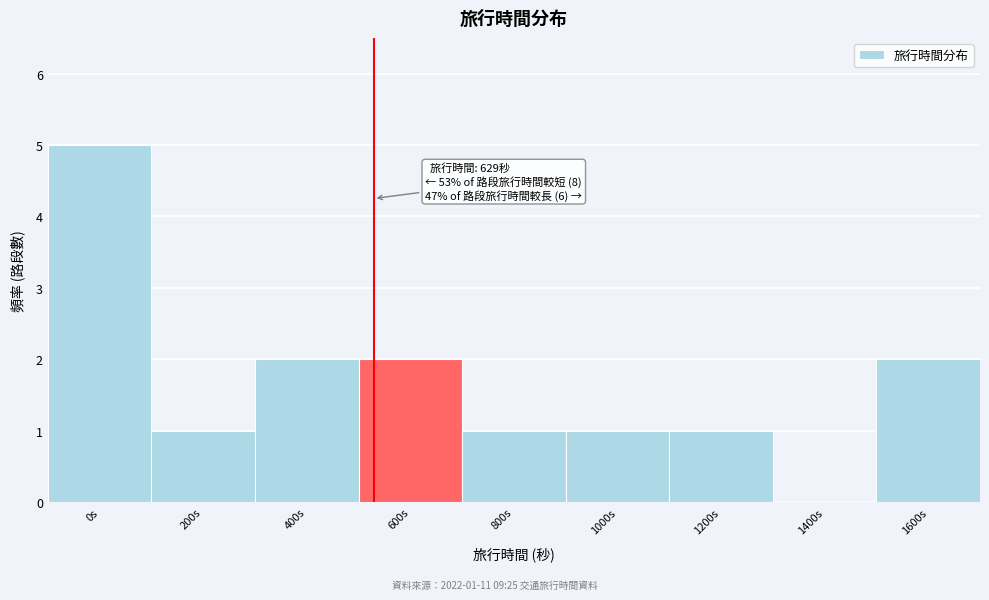

Reading left to right, transcribe all the data shown in this chart.

0s=5	200s=1	400s=2	600s=2	800s=1	1000s=1	1200s=1	1400s=0	1600s=2